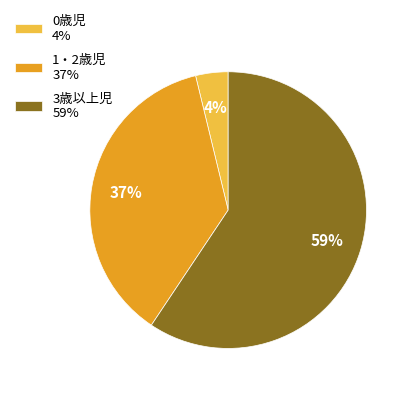

Is it true that 1・2歳児 is 29% of the pie?

False